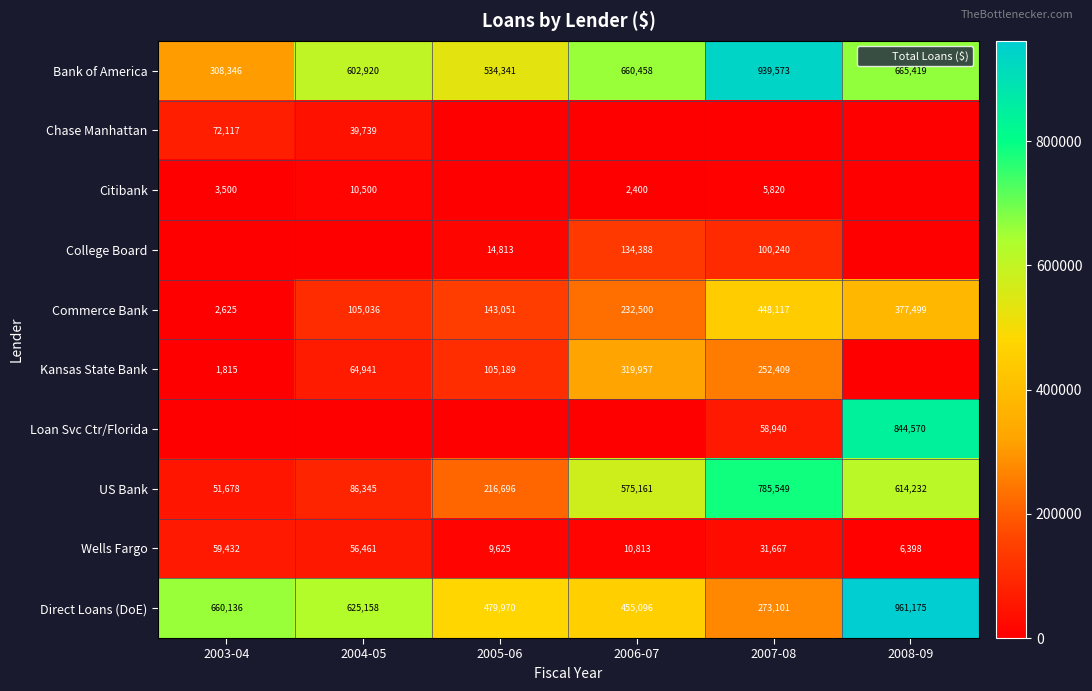

At which label does Chase Manhattan reach its peak?

2003-04